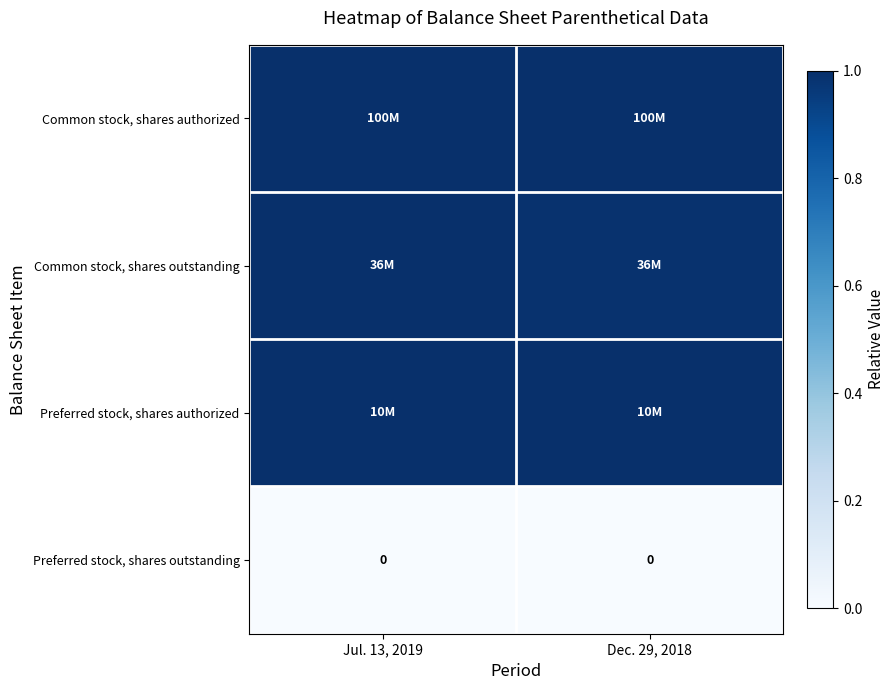

How many categories are shown in the chart?

2